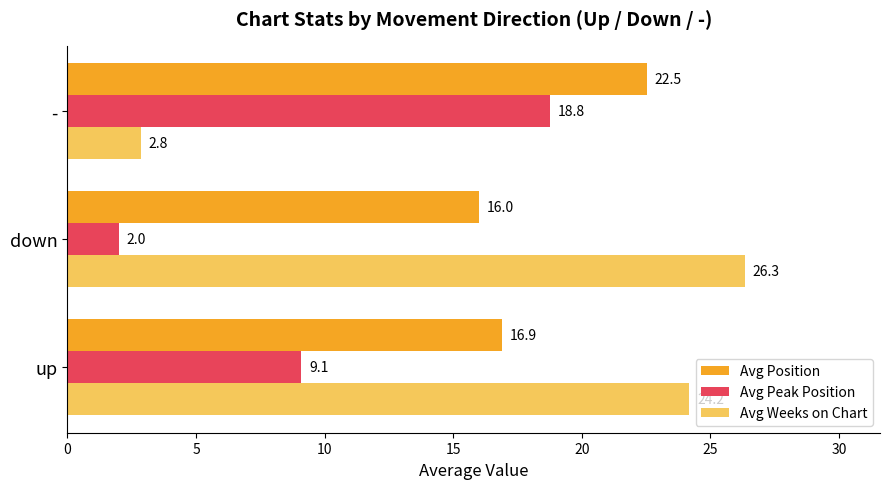

True or false: Avg Position has a value of 22.5 at -.

True